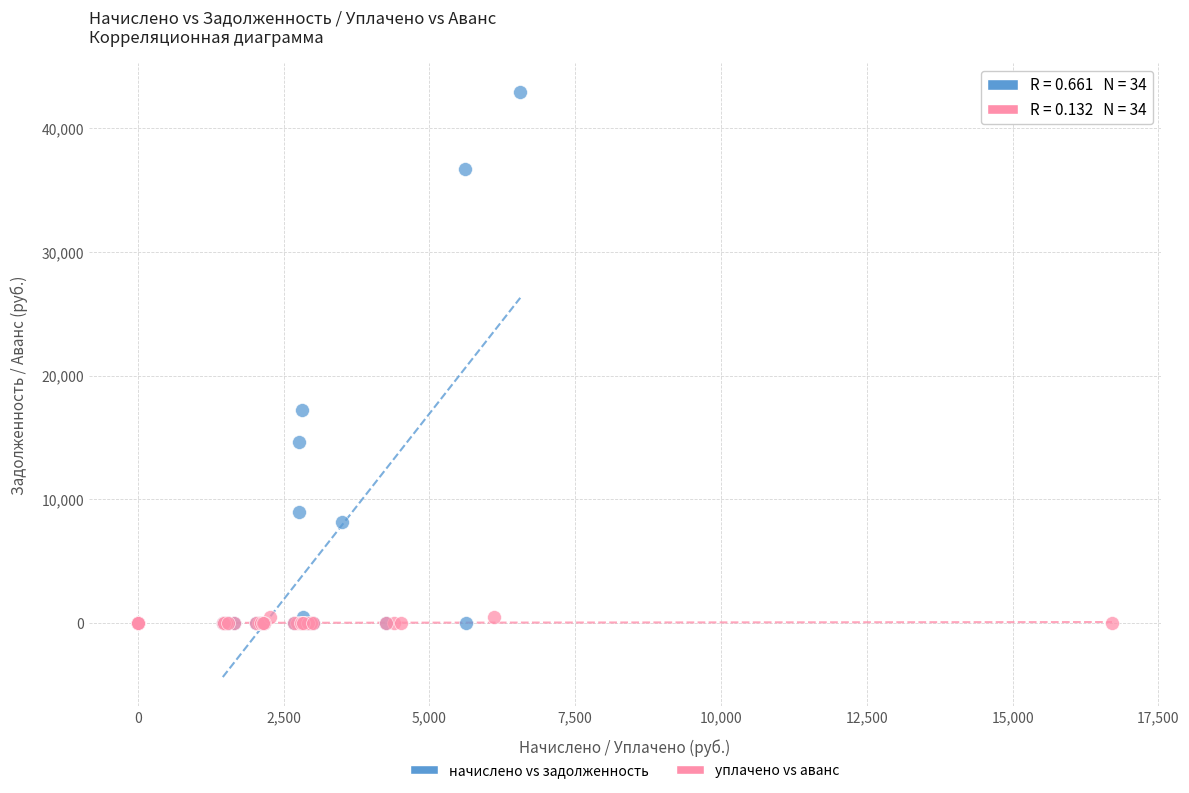

Which series reaches the maximum Y coordinate?

начислено vs задолженность